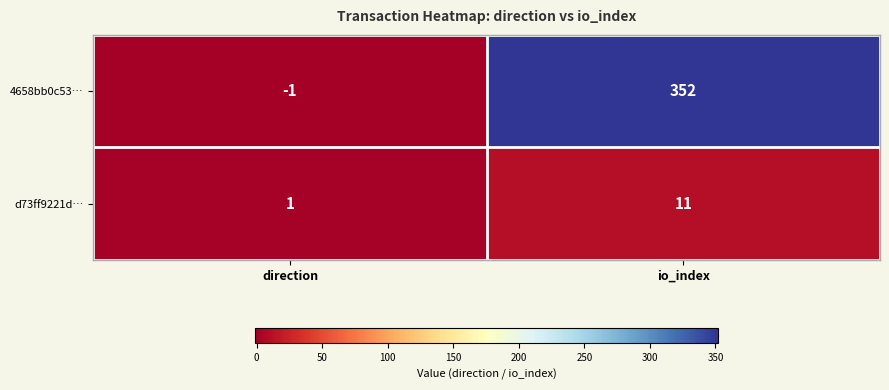

Reading right to left, extract all data points from this chart.

4658bb0c53…: 352	-1
d73ff9221d…: 11	1